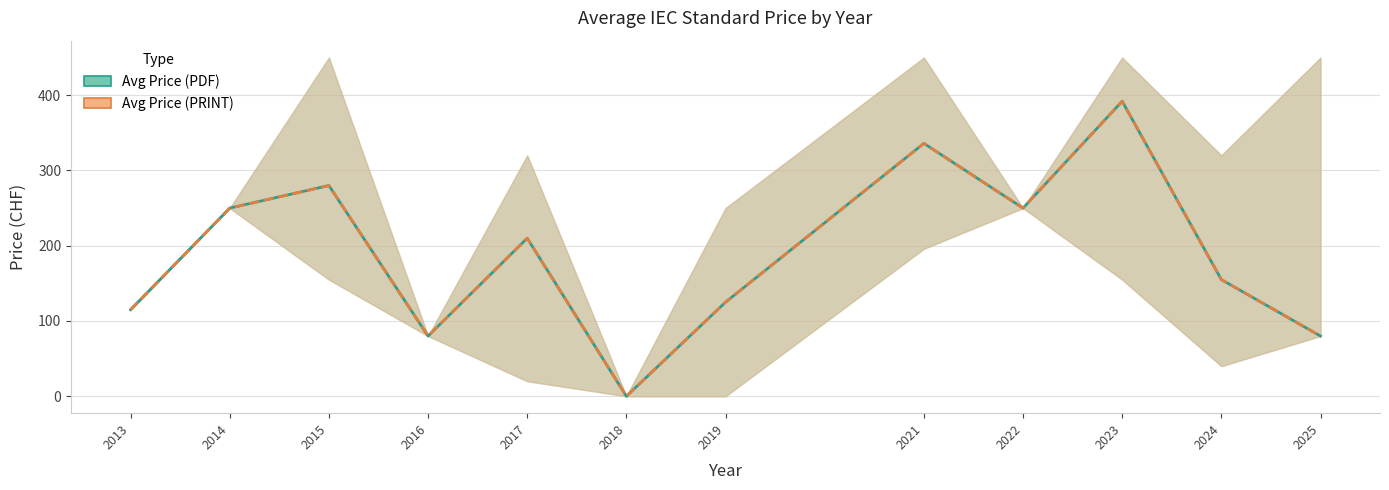

How many values in the Avg Price (PRINT) series exceed 210?

5